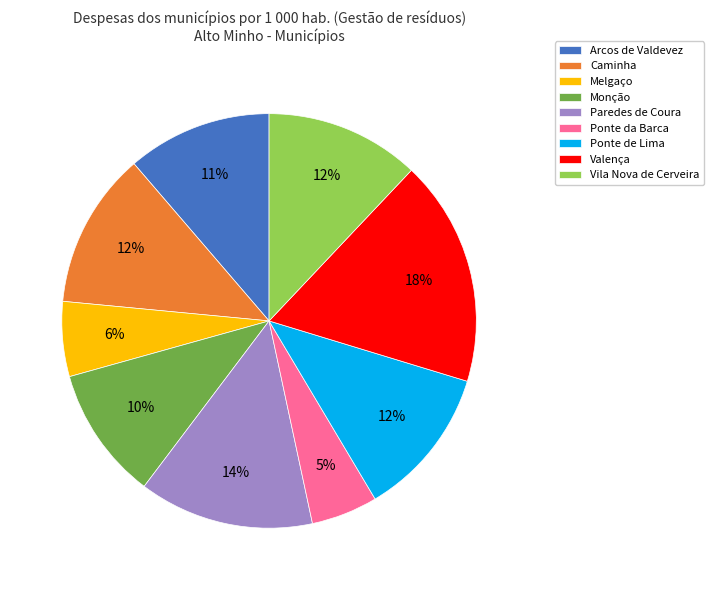

To the nearest percent, what is the combined percentage of Valença and Caminha?

30%